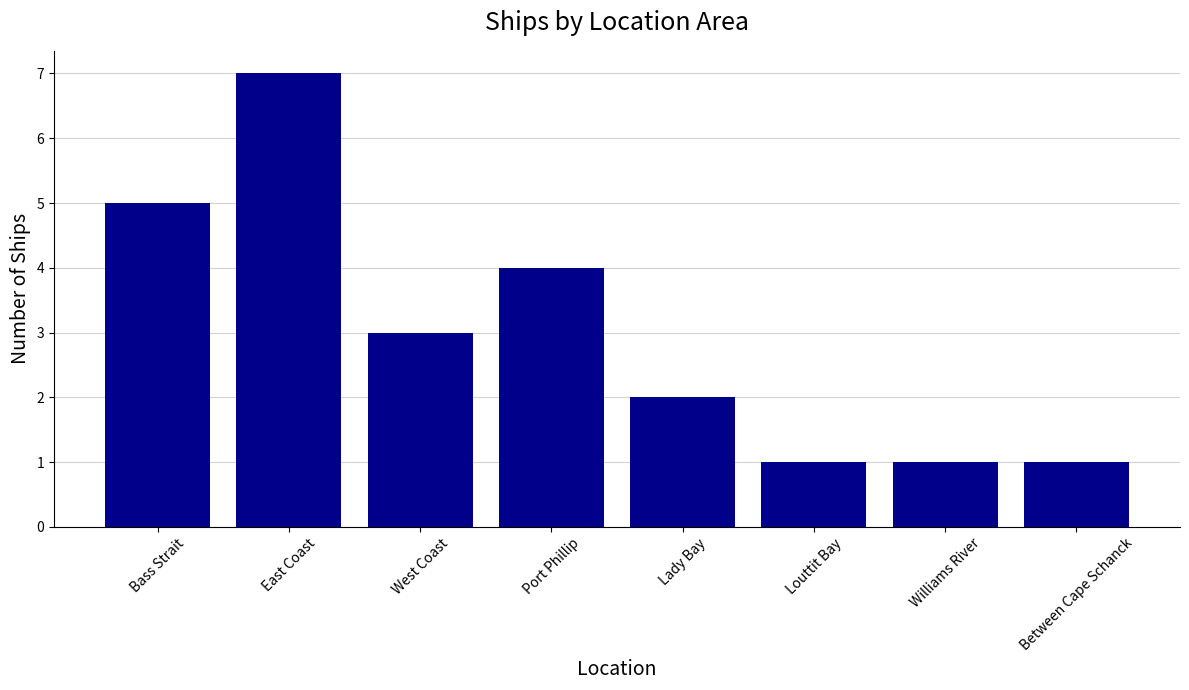

At which category does the chart reach its peak across all series?

East Coast